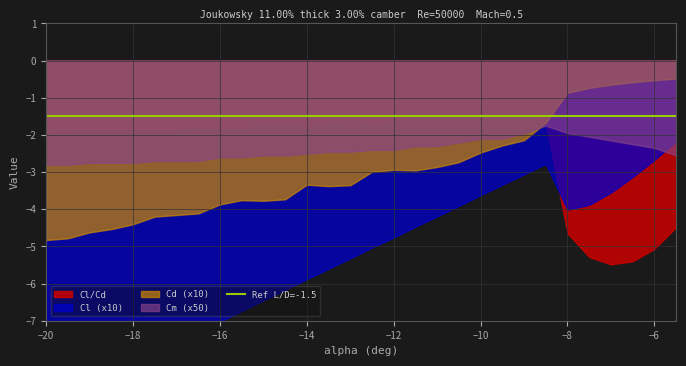

True or false: Cl has a value of -0.2 at -5.5.

True